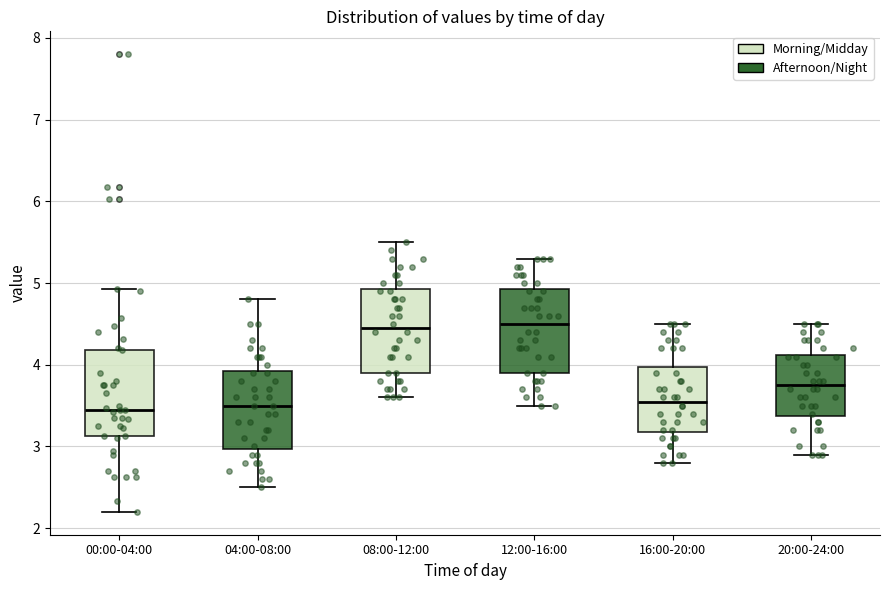

Reading left to right, transcribe this box plot: for each box, give where its median line is, the range the box spans, and where its two whiskers end, as read against the y-axis. The values are not printed on the chart, so give them approximately, as read against the axis.

00:00-04:00: median 3.5, box 3.1 to 4.2, whiskers 2.2 to 4.9
04:00-08:00: median 3.5, box 3.0 to 3.9, whiskers 2.5 to 4.8
08:00-12:00: median 4.5, box 3.9 to 4.9, whiskers 3.6 to 5.5
12:00-16:00: median 4.5, box 3.9 to 4.9, whiskers 3.5 to 5.3
16:00-20:00: median 3.6, box 3.2 to 4.0, whiskers 2.8 to 4.5
20:00-24:00: median 3.8, box 3.4 to 4.1, whiskers 2.9 to 4.5